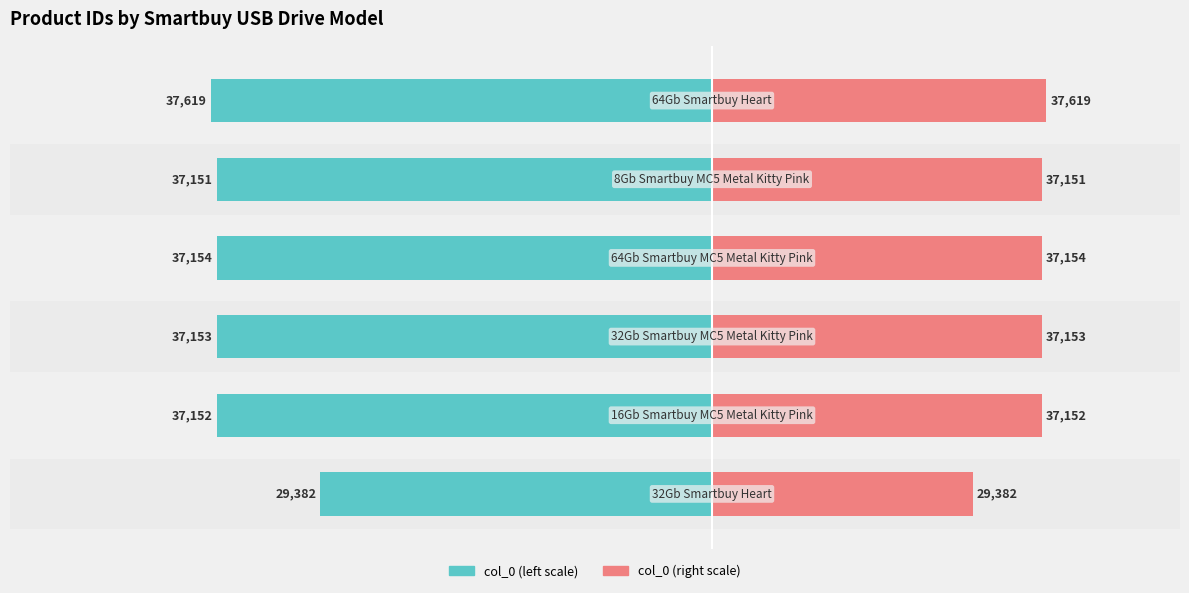

List the series in order of their overall mean, lowest first.

col_0 (left scale), col_0 (right scale)